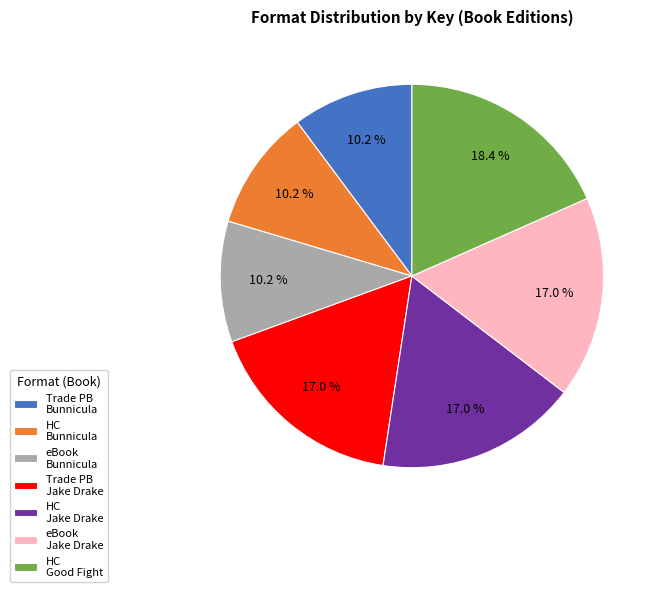

Between Trade PB Jake Drake and HC Good Fight, which is larger?

HC Good Fight